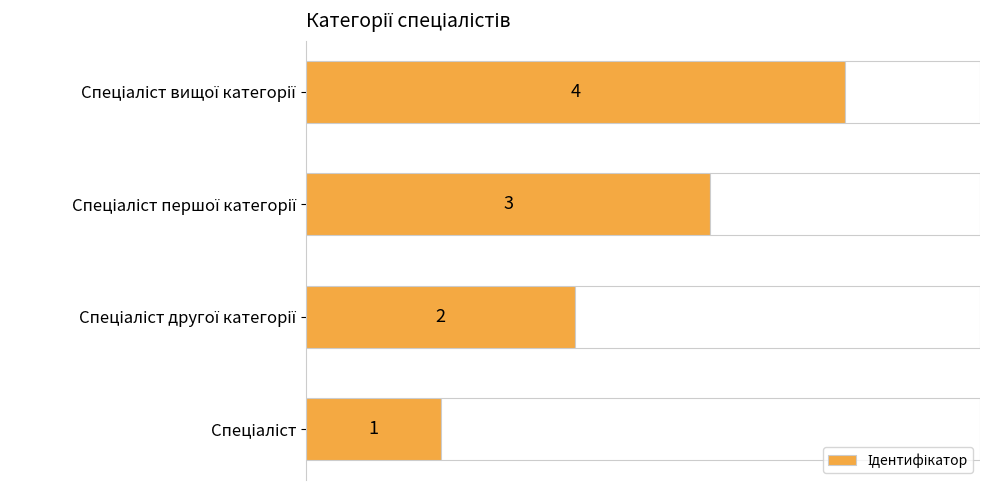

How many values are between 2 and 4?

3